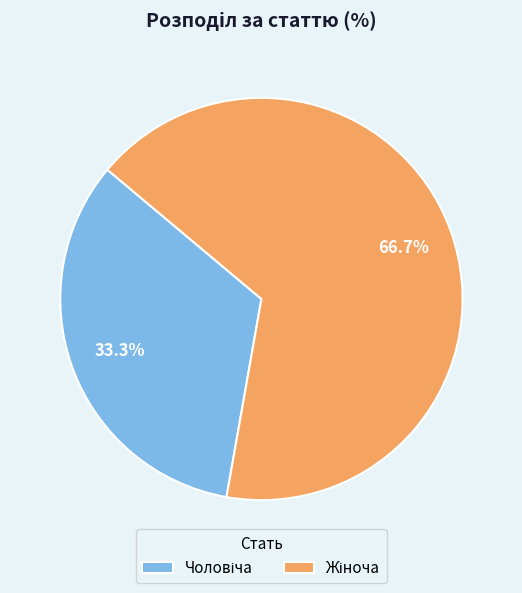

Count the number of slices in the pie.

2